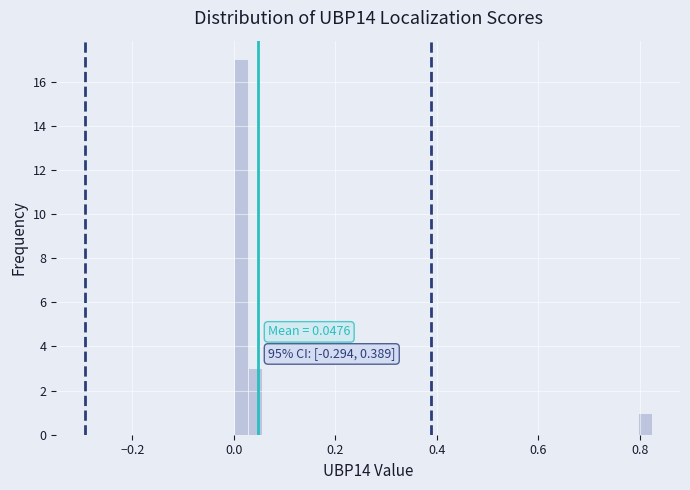

Around what value on the x-axis is the tallest bar? Give the approximate position of its centre, as read against the axis.

0.02